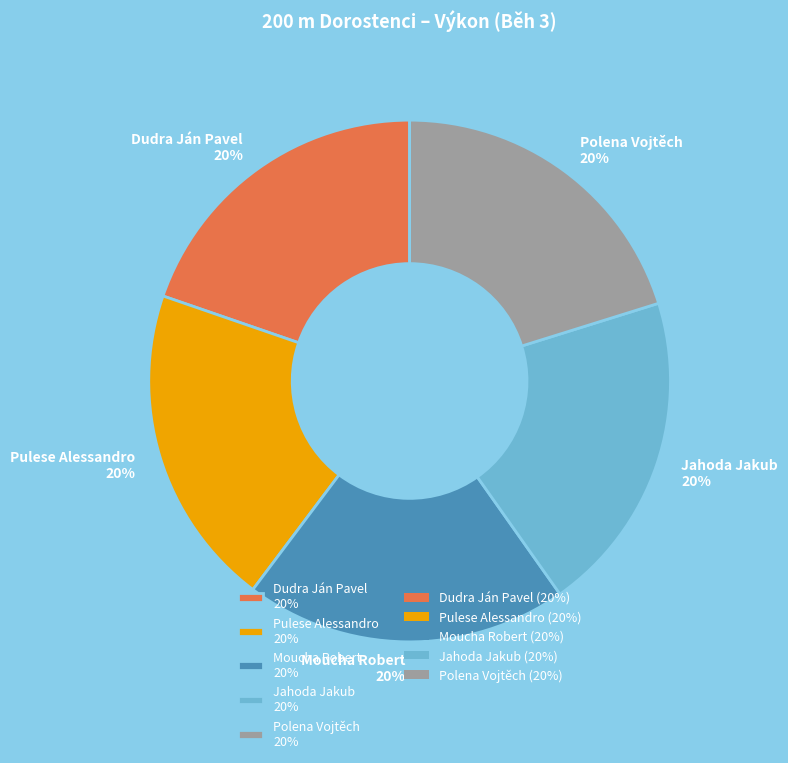

True or false: Moucha Robert 20% accounts for 31% of the total.

False